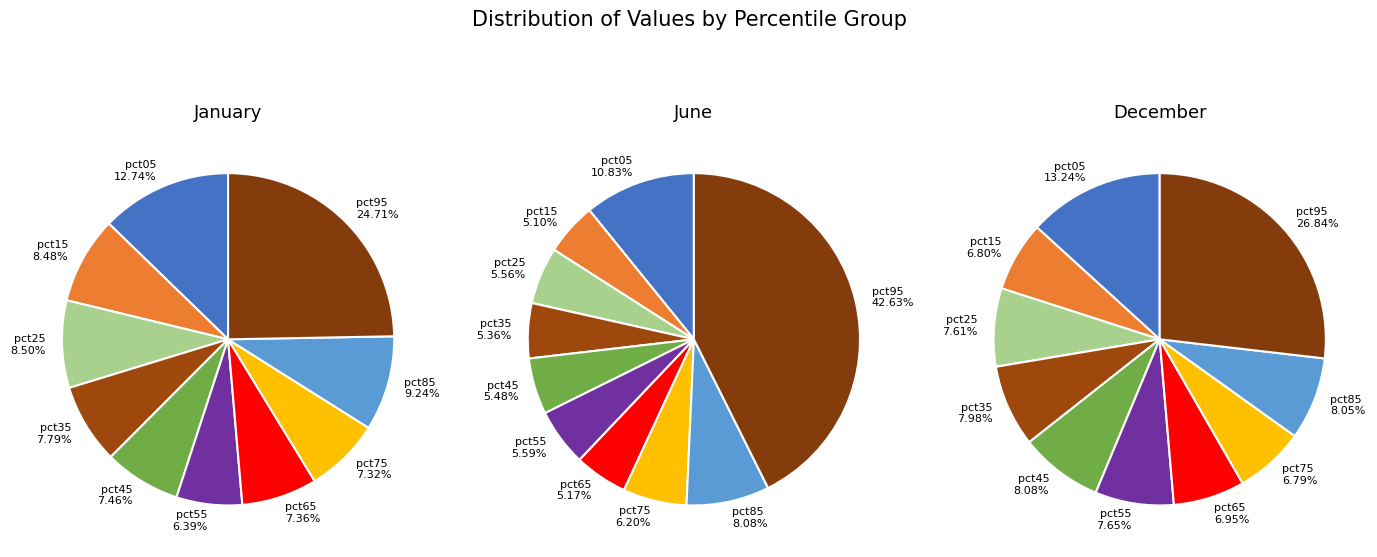

To the nearest percent, what portion does pct05 represent?

11%